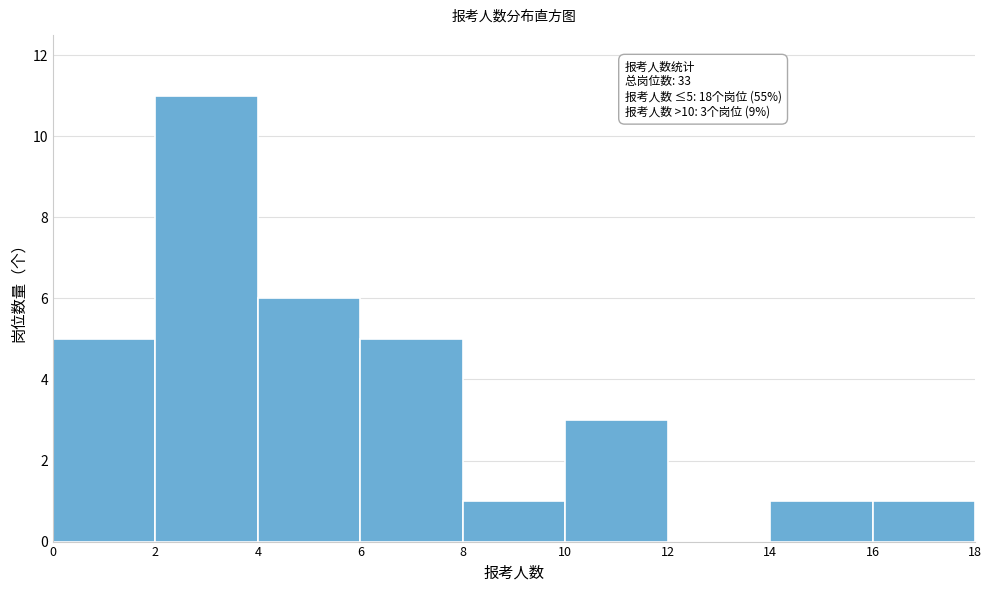

Which range on the x-axis has the tallest bar?

2 to 4